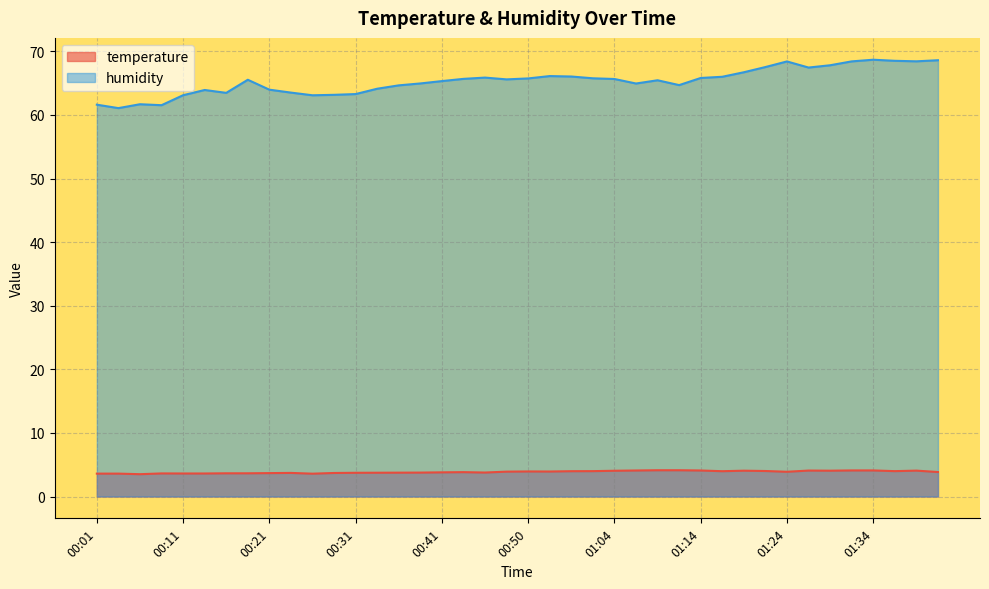

What is the sum of the temperature values at 01:41 and 00:45?

7.6